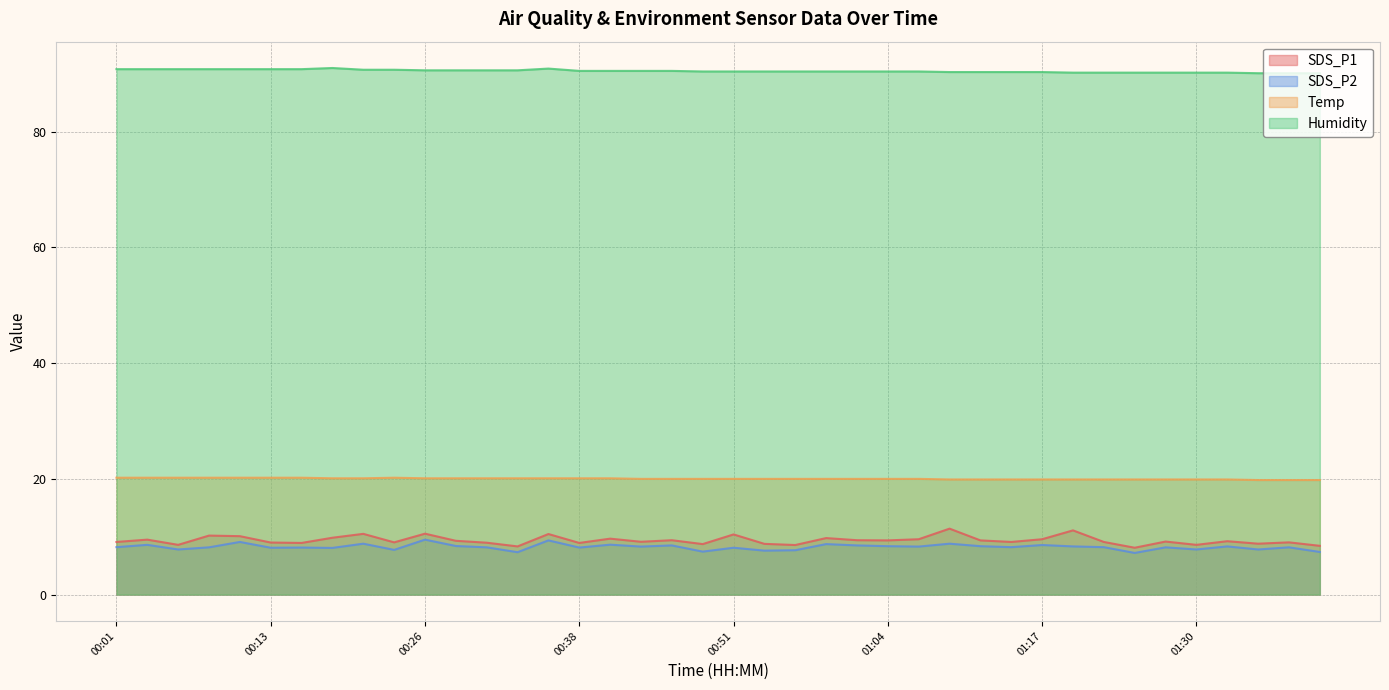

How many values in the SDS_P2 series are below 8?

10